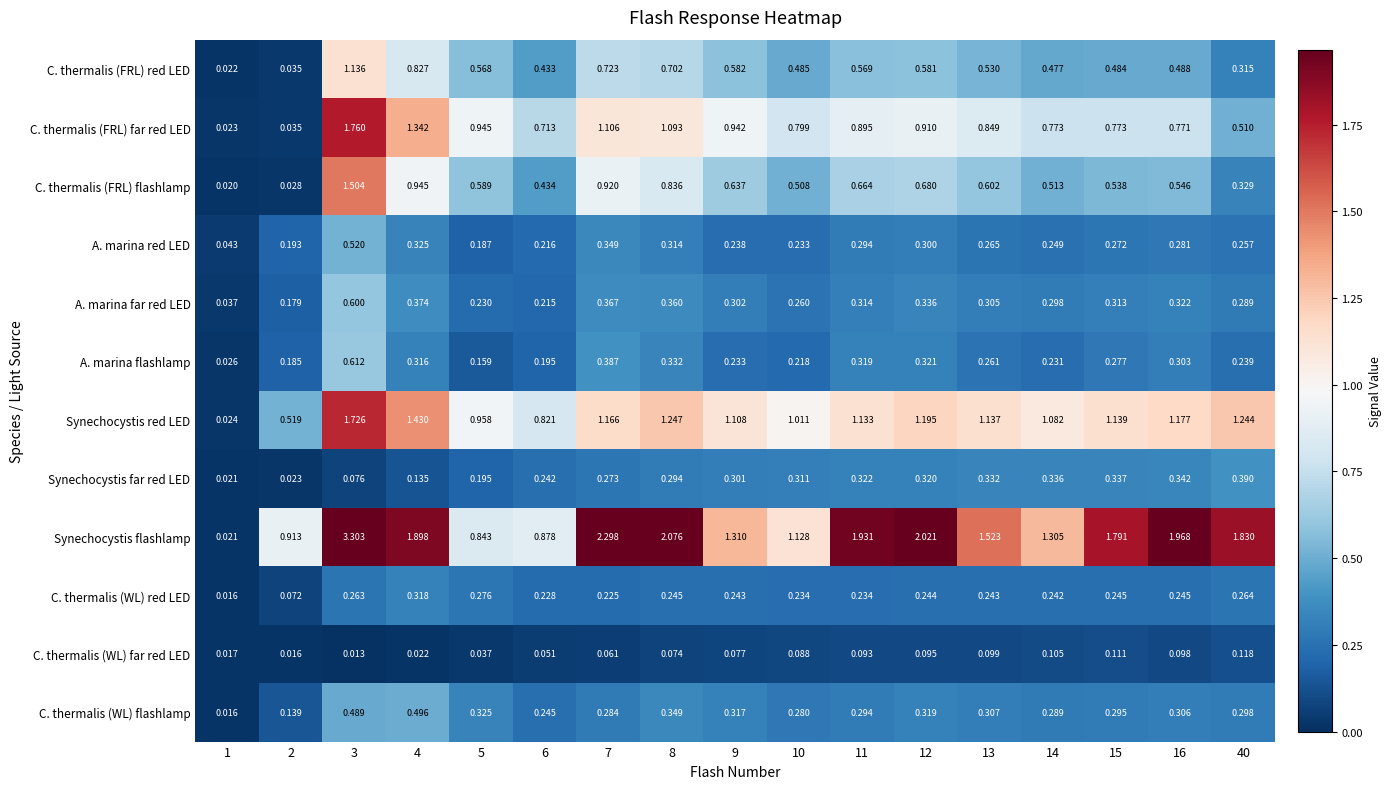

Which series has the largest total across all categories?

Synechocystis flashlamp